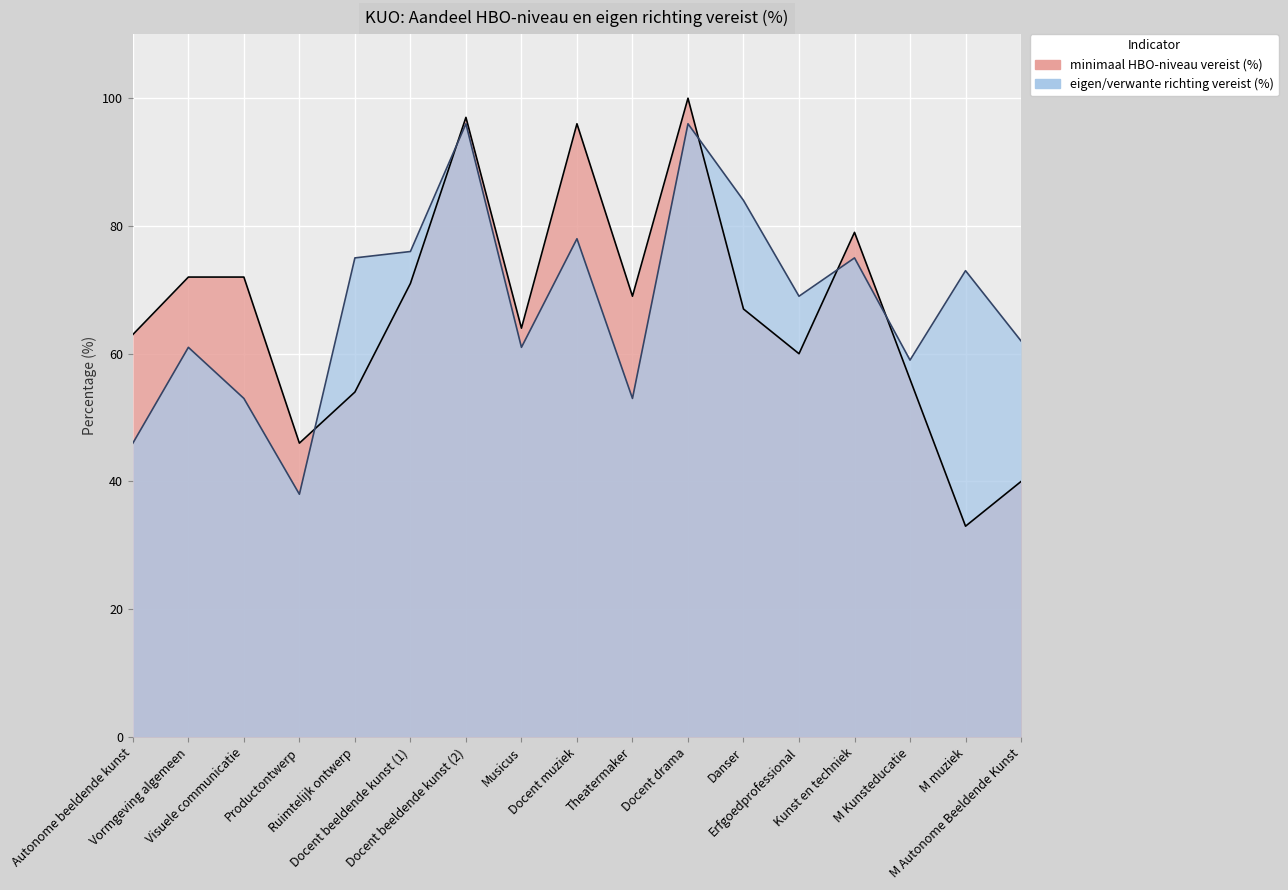

List the labels in order of minimaal HBO-niveau vereist (%) value, smallest first.

M muziek, M Autonome Beeldende Kunst, Productontwerp, Ruimtelijk ontwerp, M Kunsteducatie, Erfgoedprofessional, Autonome beeldende kunst, Musicus, Danser, Theatermaker, Docent beeldende kunst (1), Vormgeving algemeen, Visuele communicatie, Kunst en techniek, Docent muziek, Docent beeldende kunst (2), Docent drama